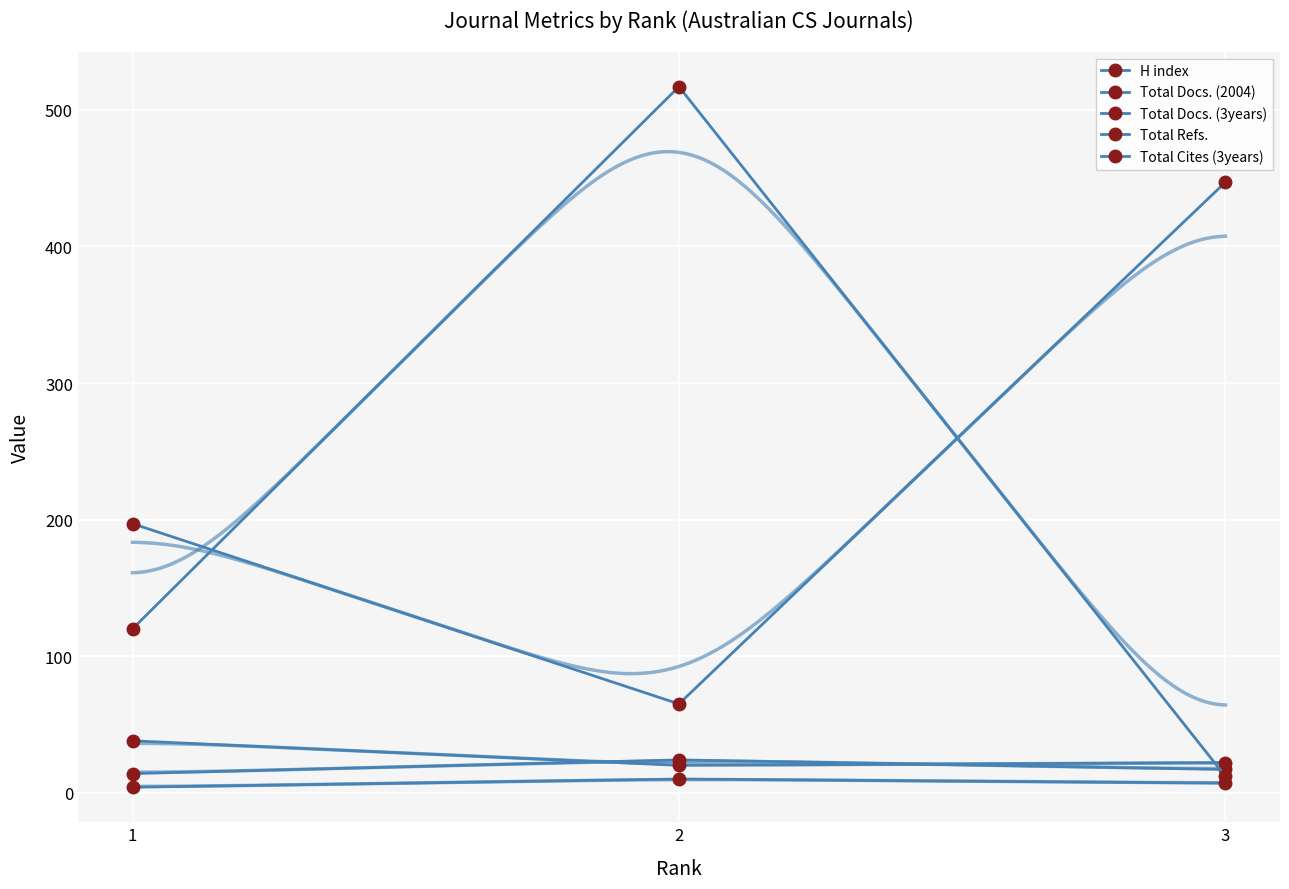

Reading left to right, what are all the values shown in this chart?

H index: 14	24	17
Total Docs. (2004): 38	20	22
Total Docs. (3years): 197	65	447
Total Refs.: 120	517	12
Total Cites (3years): 4	10	7